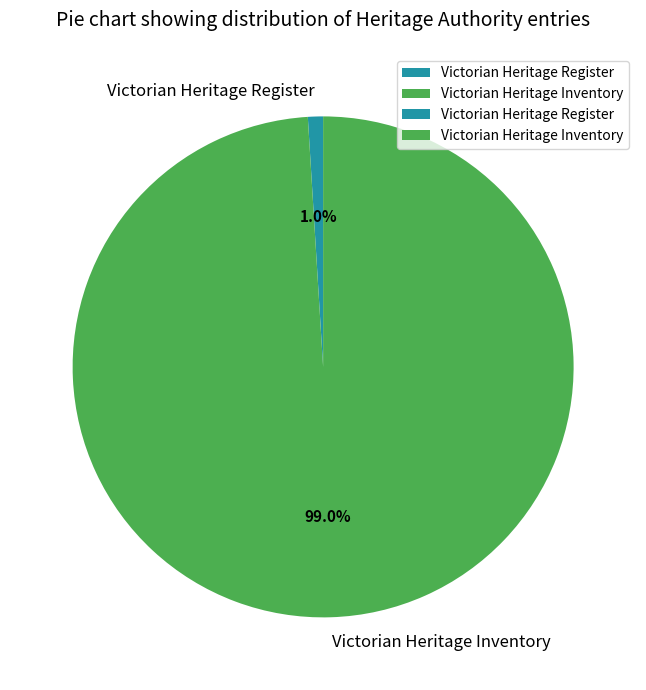

How many segments does this pie chart have?

2